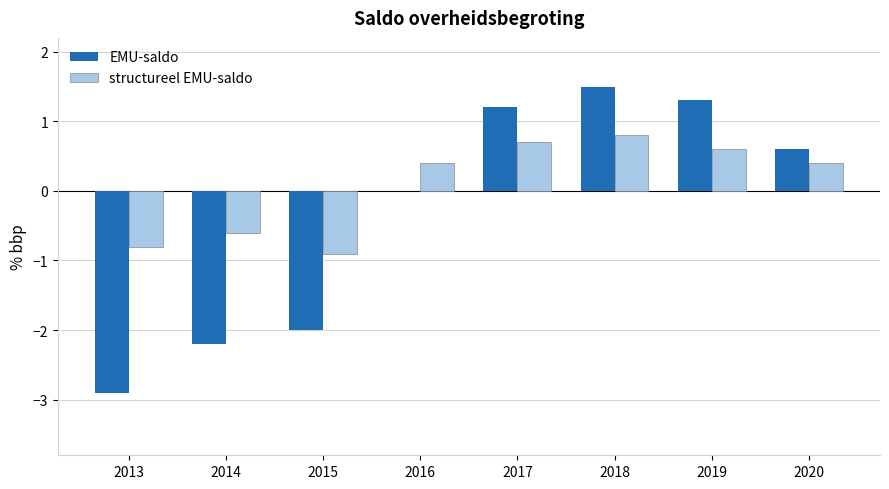

Which series has the largest range (max minus min)?

EMU-saldo